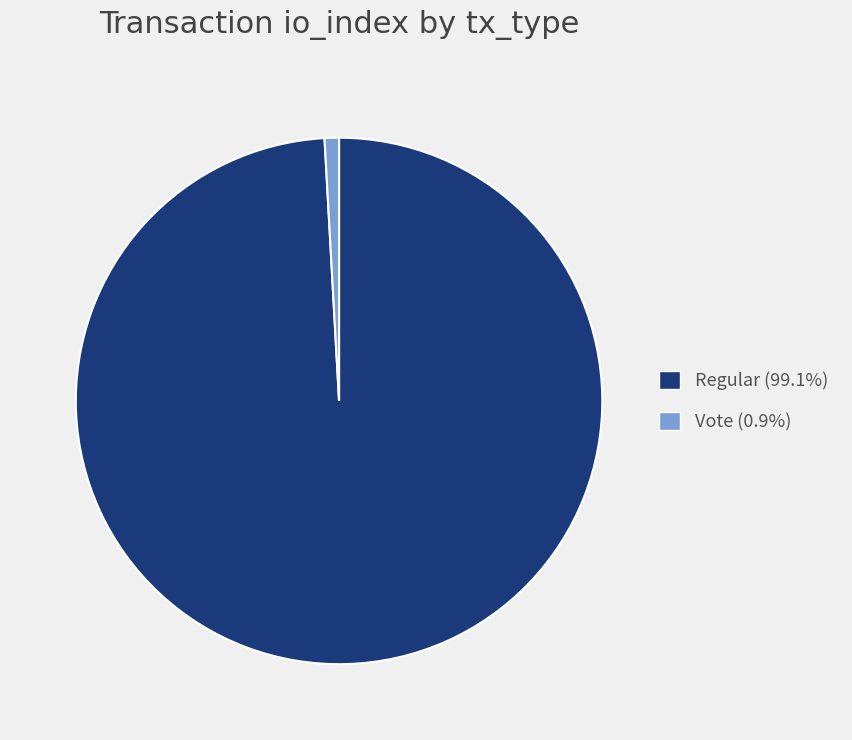

Is Regular (99.1%) the majority of the pie?

Yes